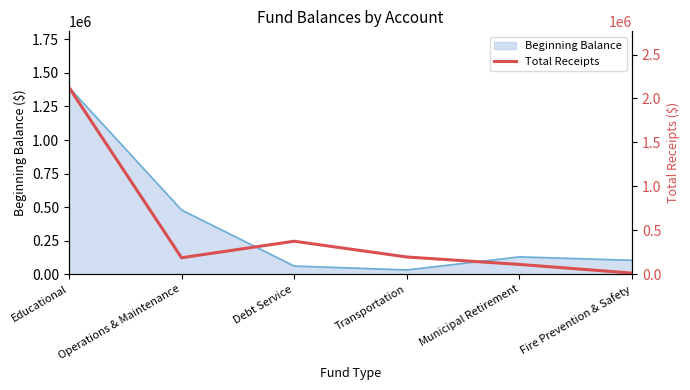

The value of Beginning Balance at Operations & Maintenance is 478154. True or false?

True